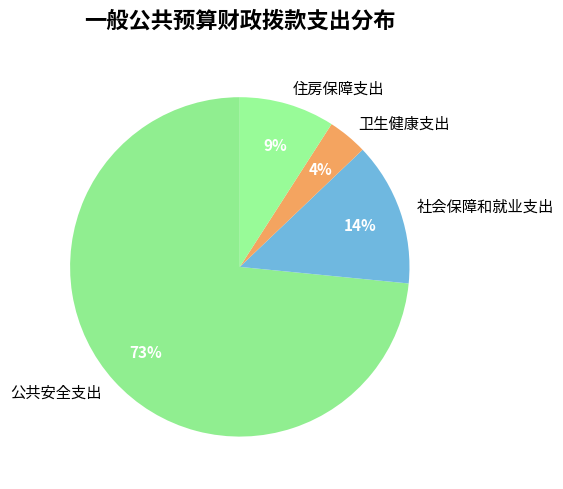

Combined, do 住房保障支出 and 公共安全支出 account for over 50%?

Yes